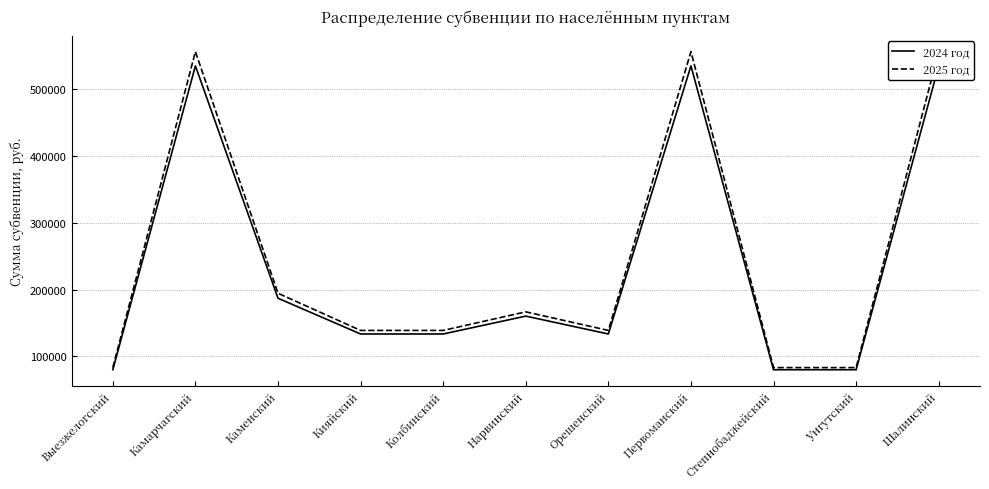

True or false: 2025 год has more than 1 points higher than both neighbors.

True